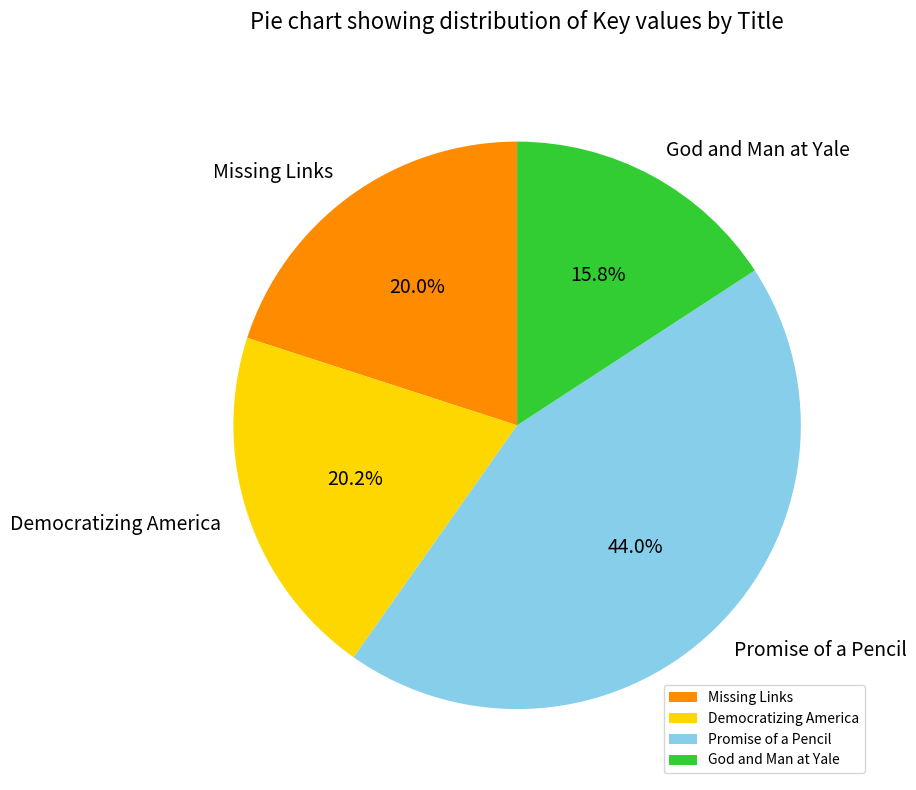

What percentage do Missing Links and Democratizing America together represent?

40.2%